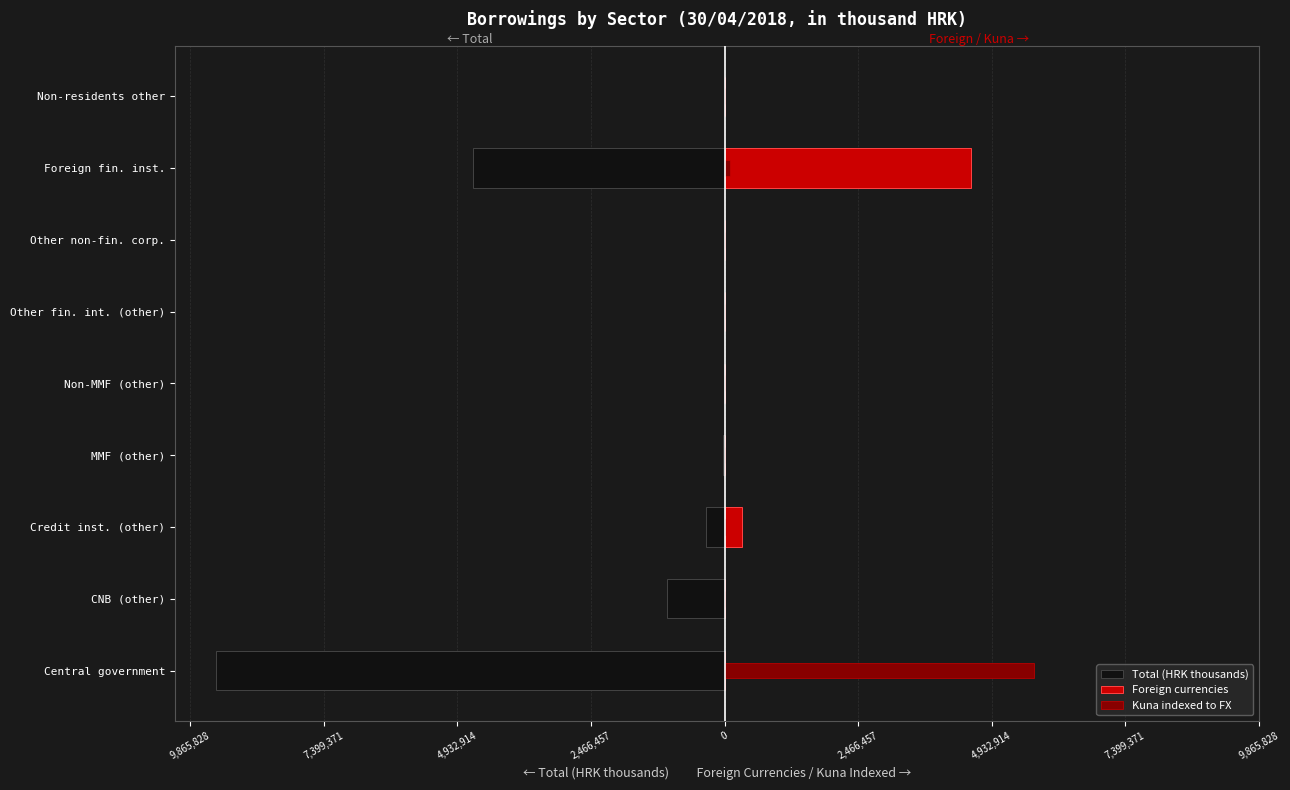

Which series has the widest spread of values?

Total (HRK thousands)